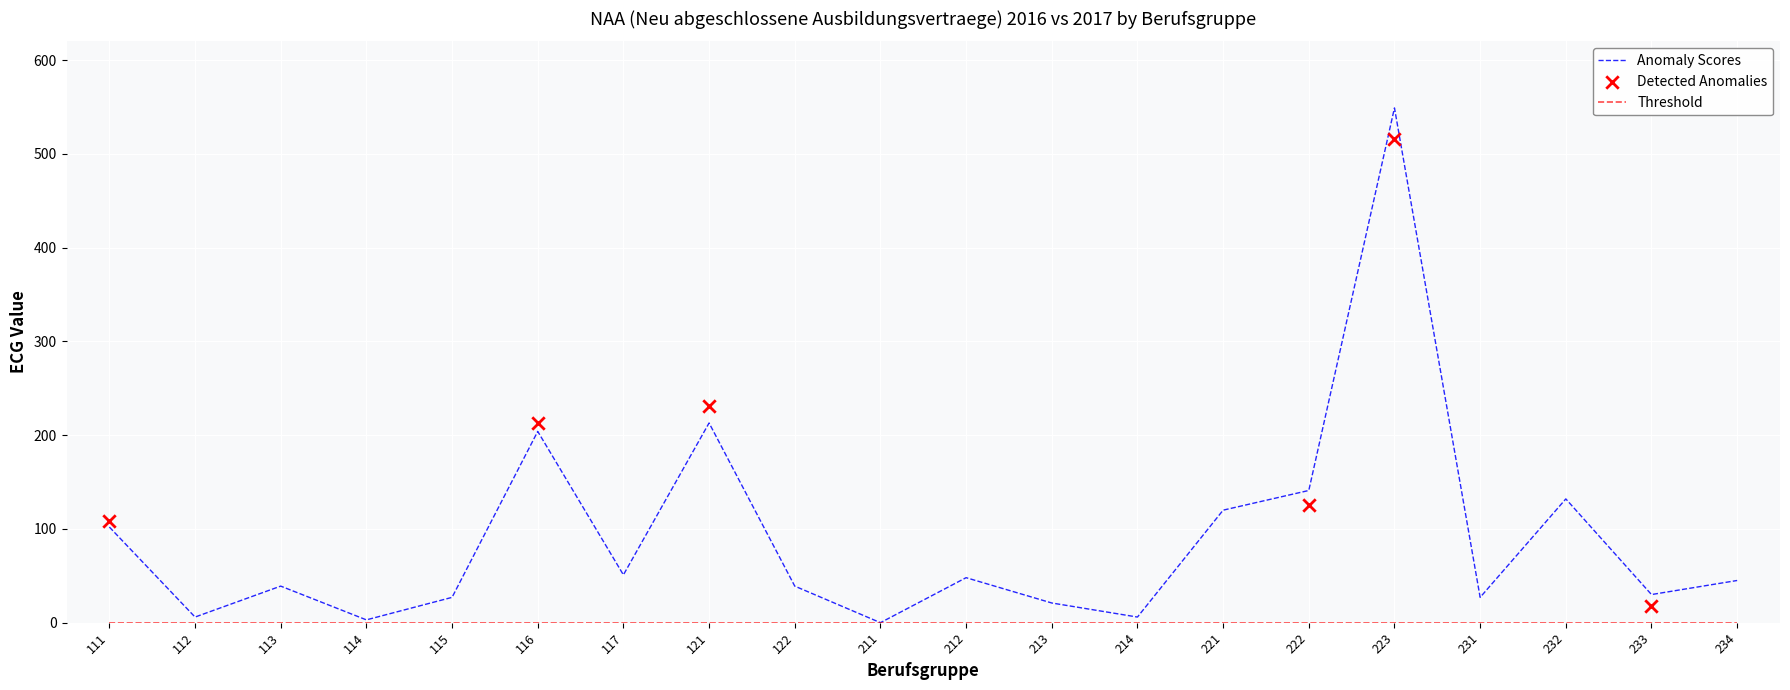

True or false: Anomaly Scores has a value of 61 at 222.

False